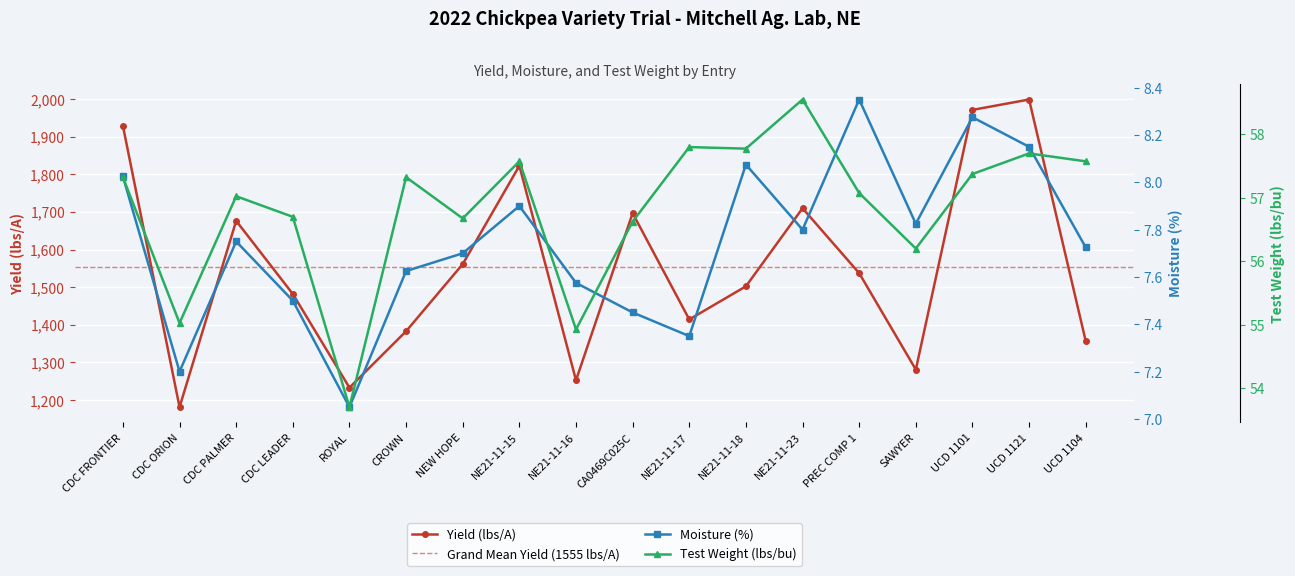

How many interior local peaks does the Moisture (%) series have?

5